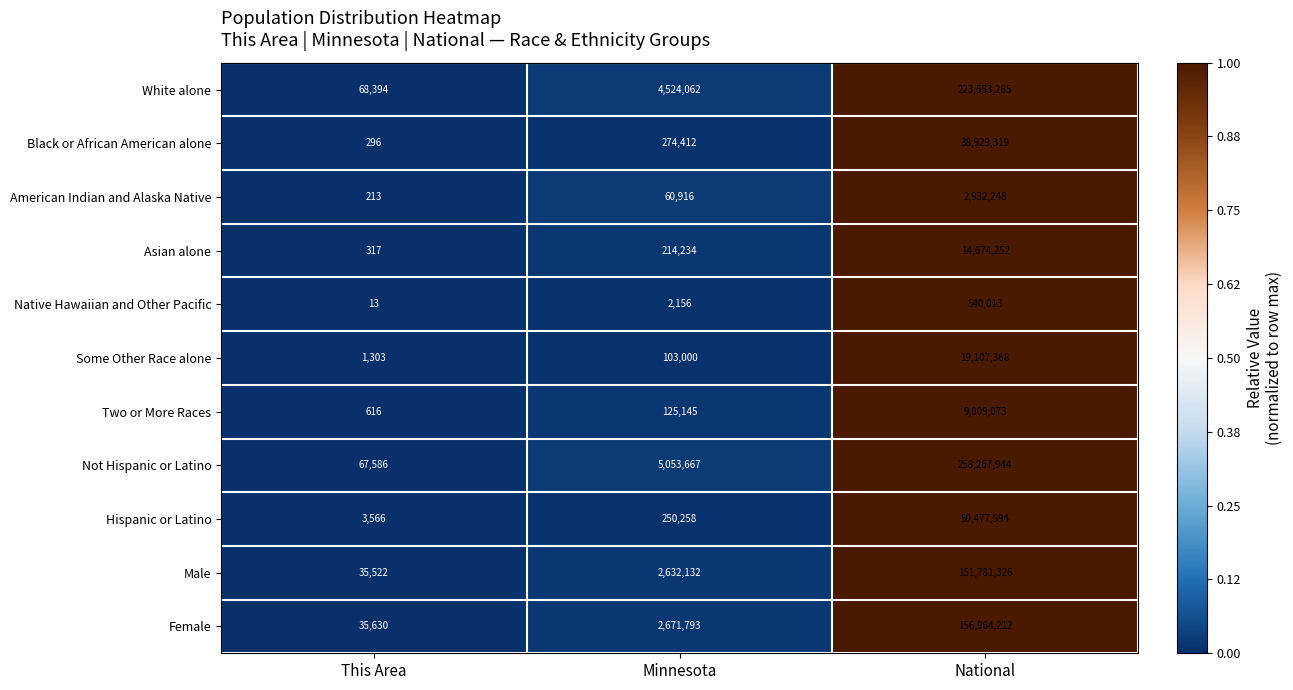

What is the approximate value of Female at National, to the nearest 50?

156964200